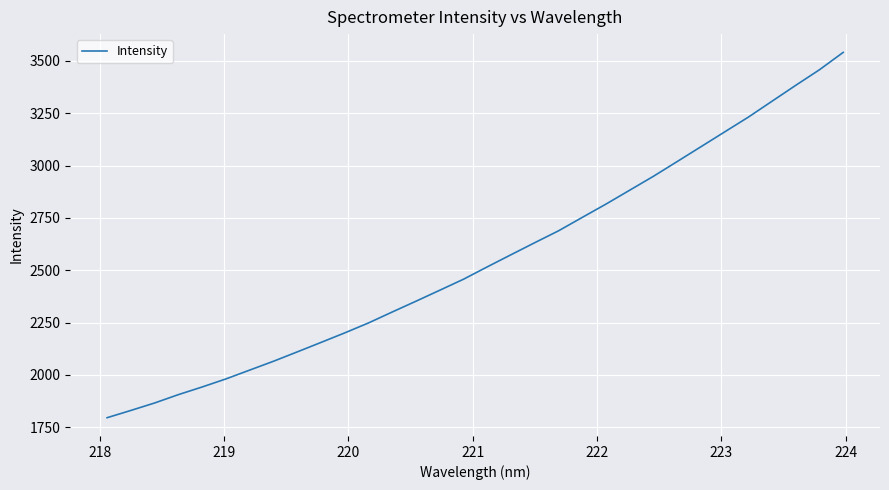

What is the average value?

2551.3